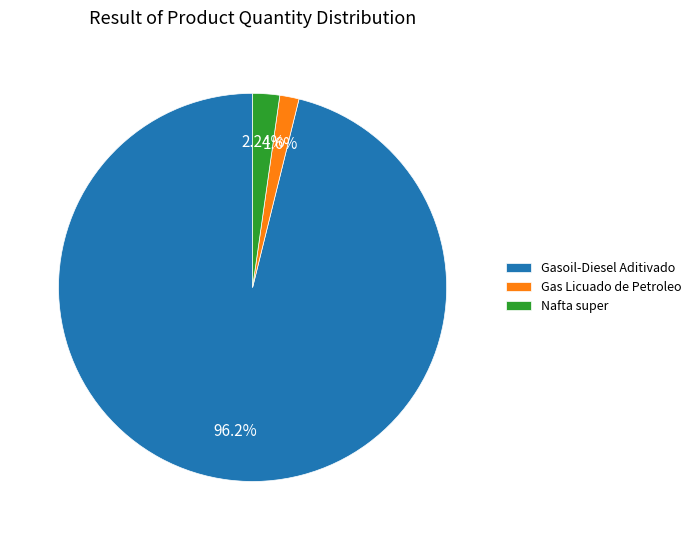

What portion of the pie excludes Gasoil-Diesel Aditivado?

3.8%